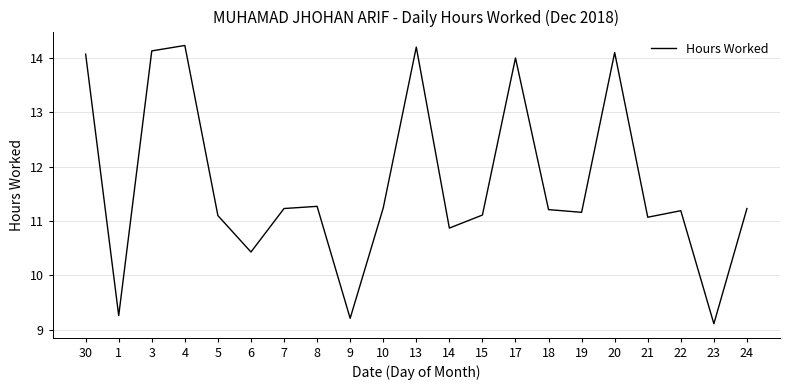

Where is the first local minimum?

1